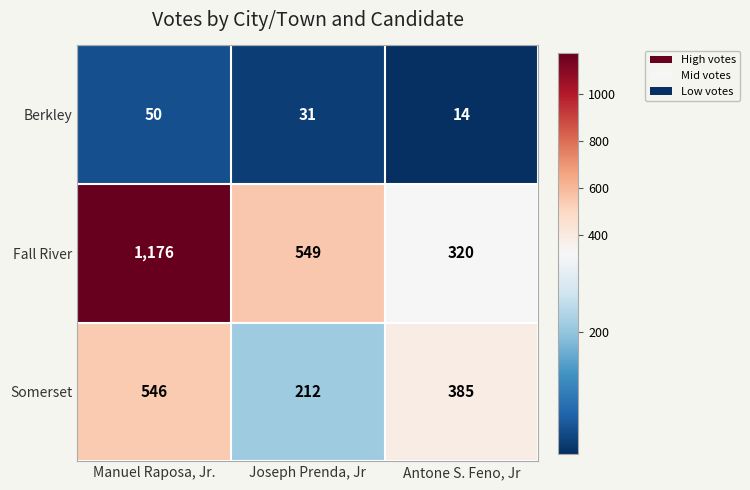

Which category has the highest value across all series?

Manuel Raposa, Jr.